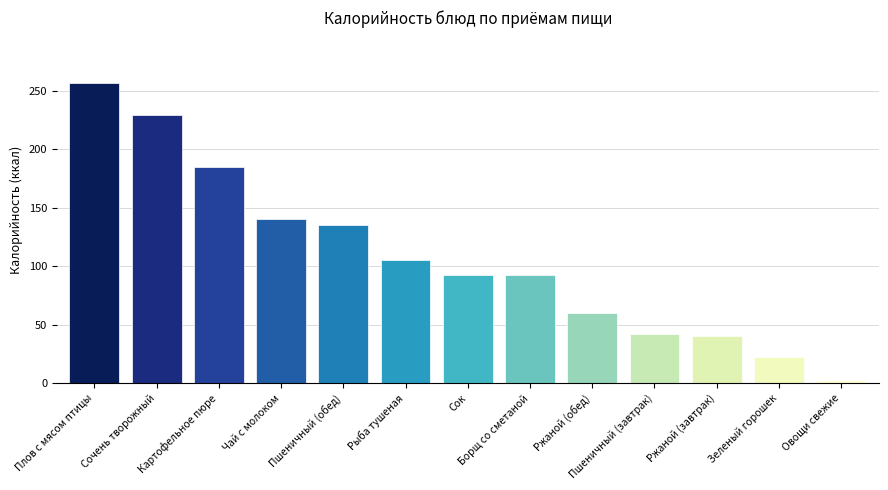

At which category does the chart reach its minimum across all series?

Овощи свежие